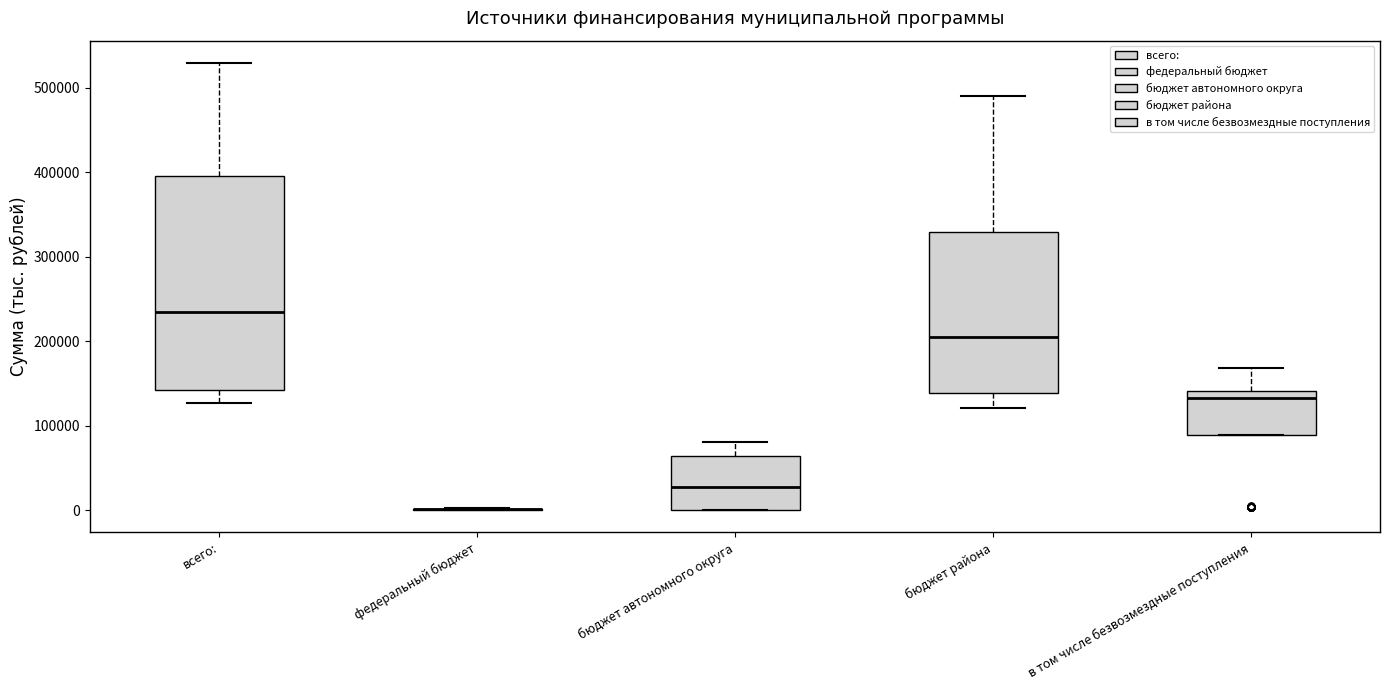

Reading left to right, read every box against the y-axis: the position of its median line, the range the box covers, and the ends of its whiskers. The values are not printed on the chart, so give them approximately, as read against the axis.

всего:: median 230000, box 140000 to 400000, whiskers 130000 to 530000
федеральный бюджет: box collapsed to a line at 0, whiskers 0 to 0
бюджет автономного округа: median 30000, box 0 to 60000, whiskers 0 to 80000
бюджет района: median 210000, box 140000 to 330000, whiskers 120000 to 490000
в том числе безвозмездные поступления: median 130000, box 90000 to 140000, whiskers 90000 to 170000